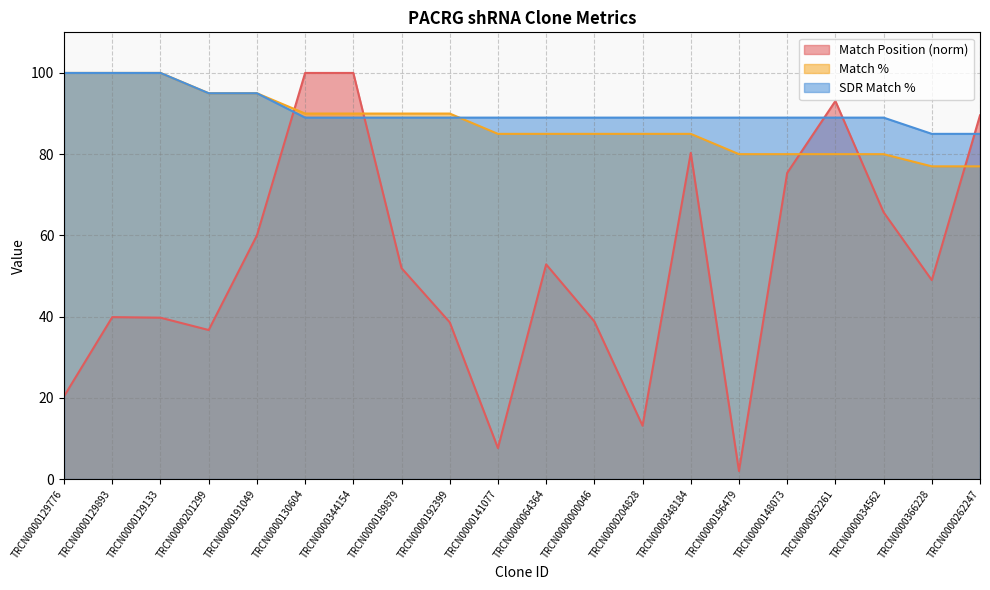

How many lines are shown in the chart?

3